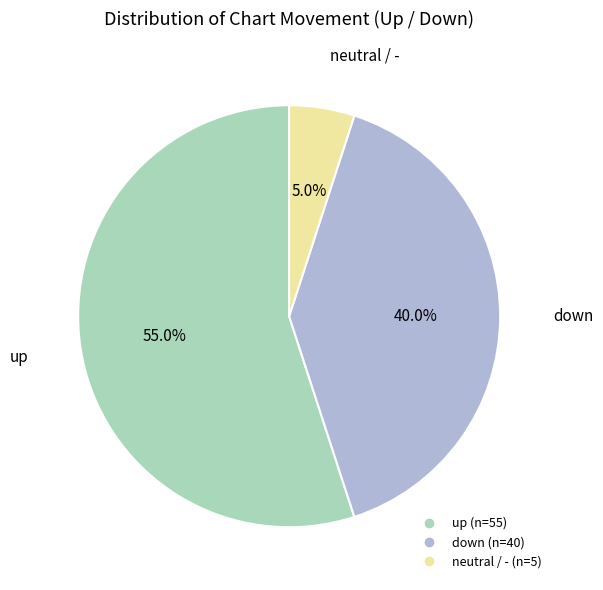

Does any single category account for the majority?

Yes